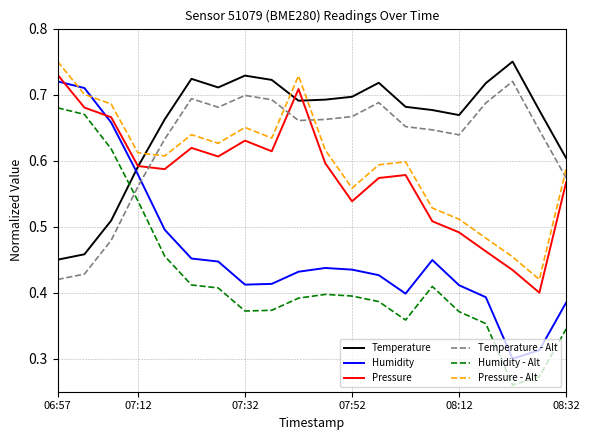

True or false: Pressure and Pressure - Alt intersect in this chart.

False